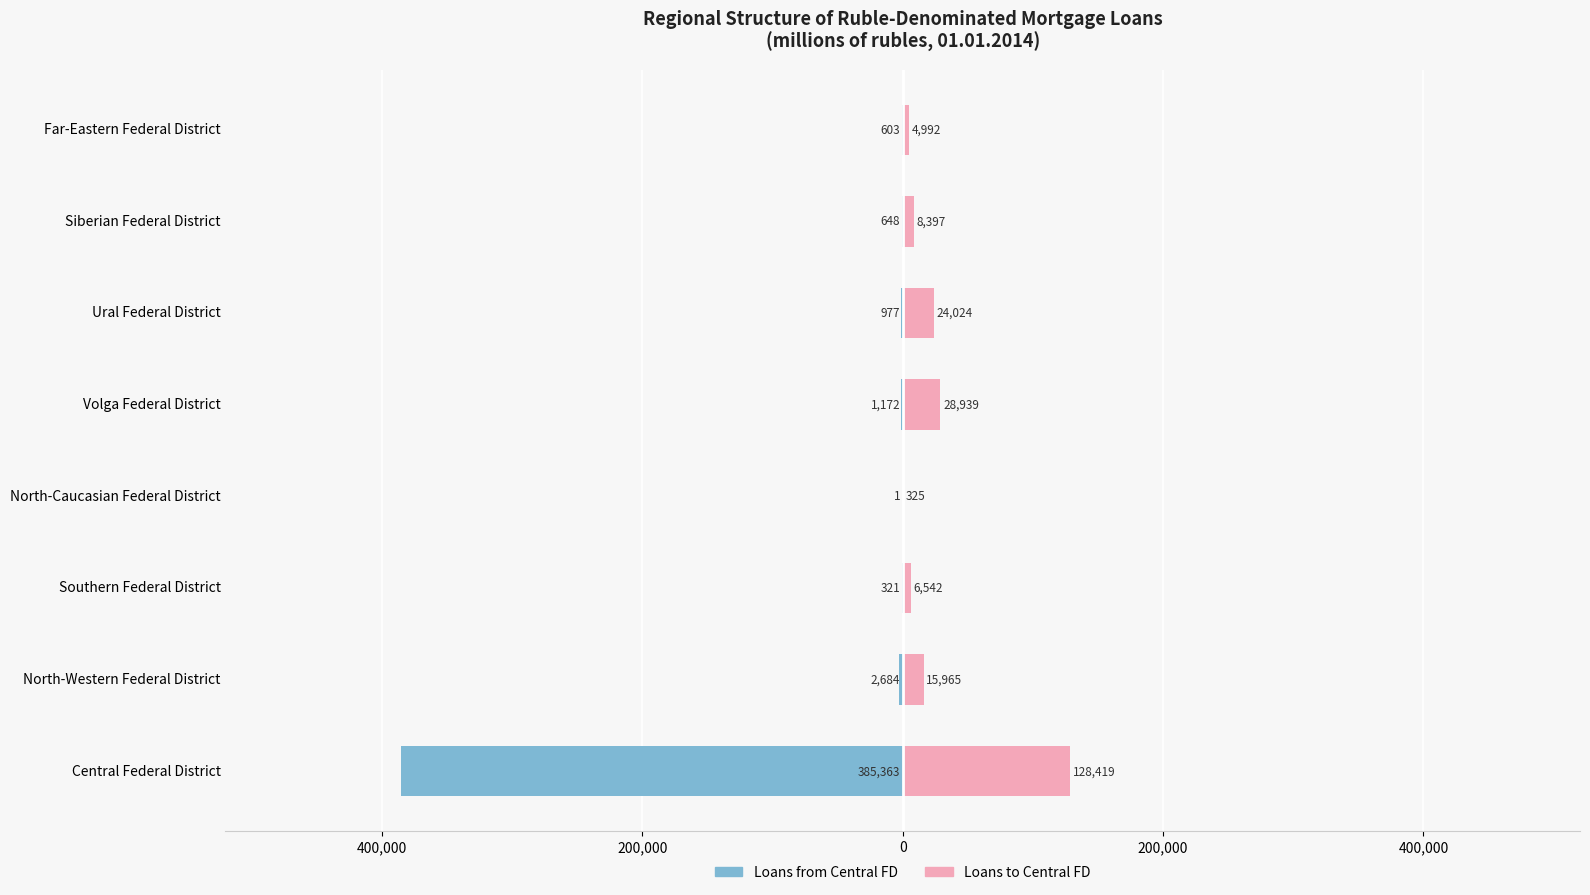

Are the bars grouped side by side (vs. stacked)?

Yes